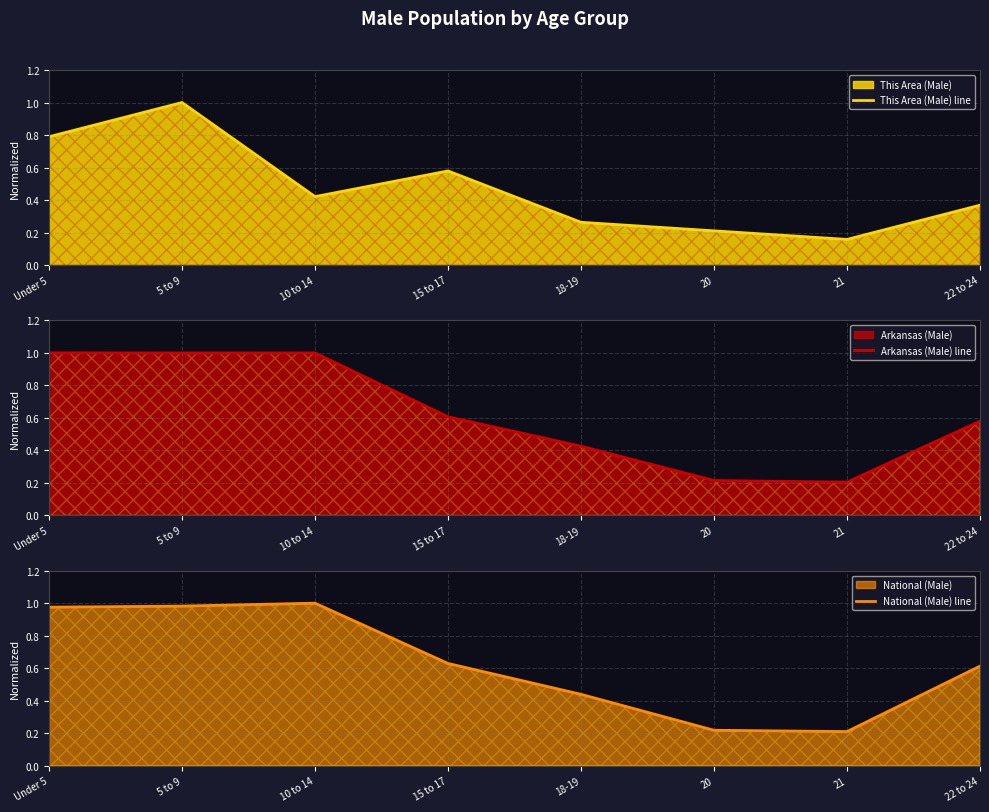

What is the maximum value shown in the chart?

1.0